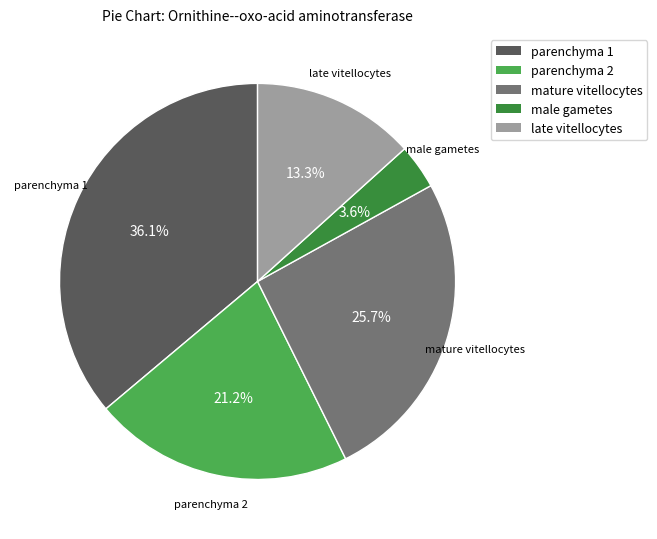

The parenchyma 2 slice represents 21% of the pie. True or false?

True